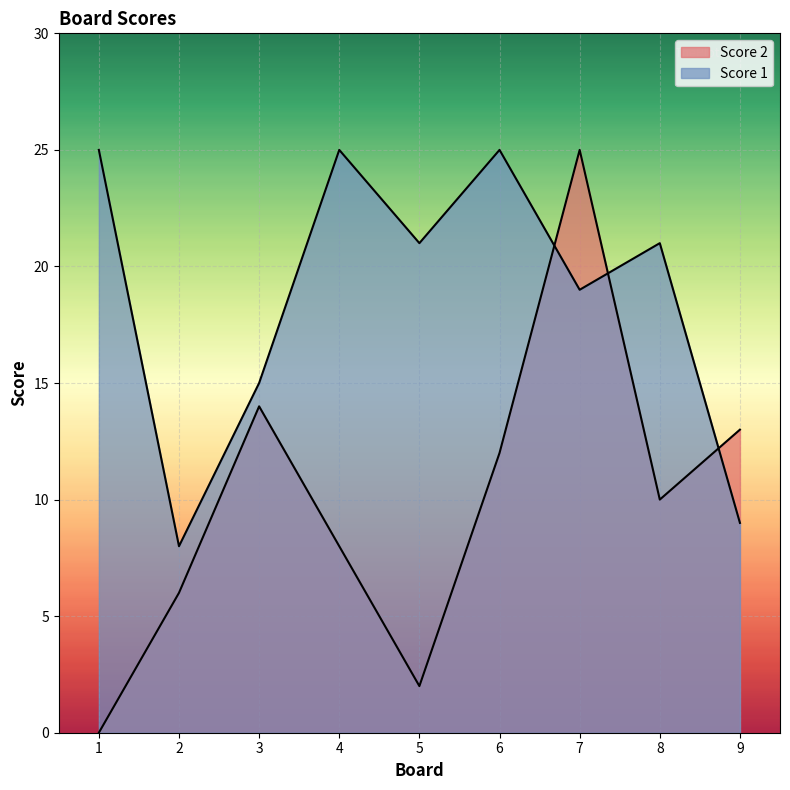

Which has a higher value, 4 or 1?

4